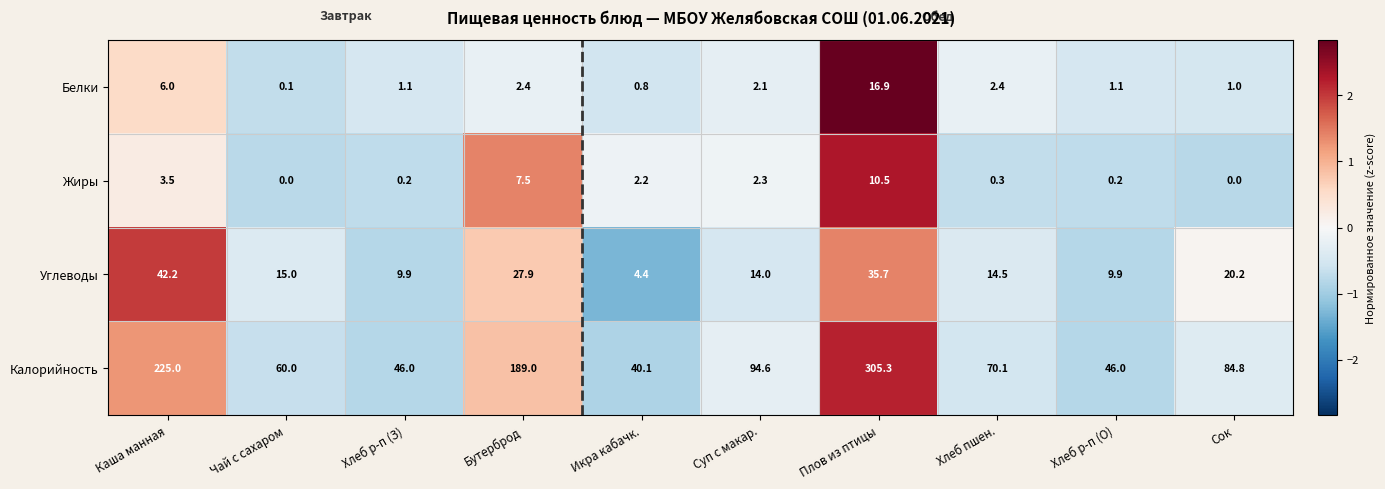

At how many categories does at least one series exceed 0?

10